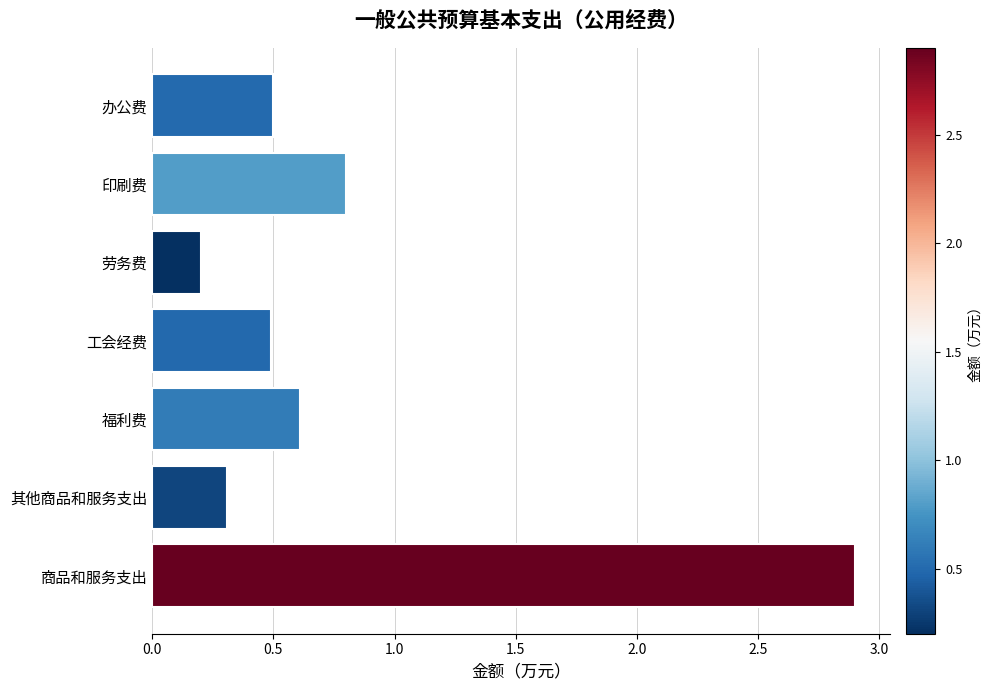

Are the bars grouped side by side (vs. stacked)?

No